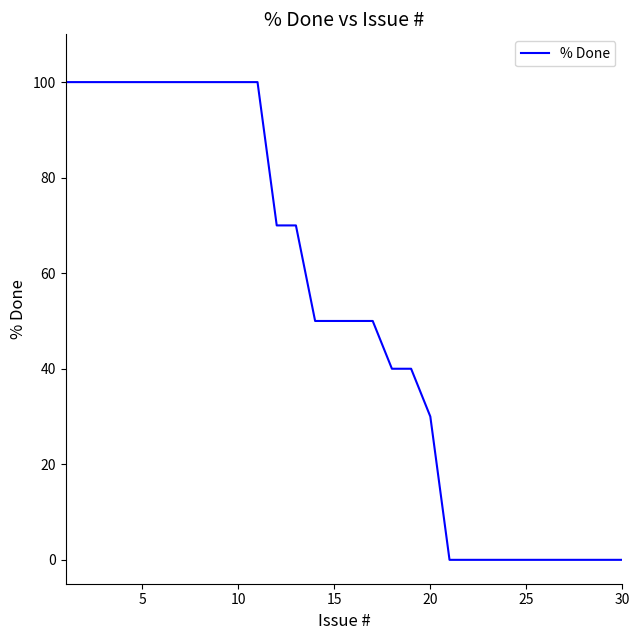

How many lines are shown in the chart?

1